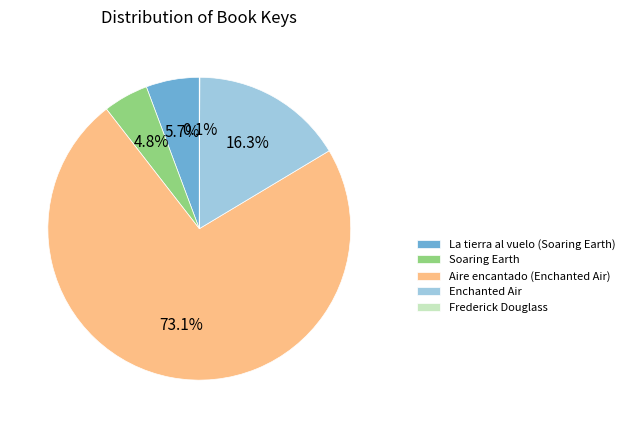

True or false: Aire encantado (Enchanted Air) accounts for 87% of the total.

False